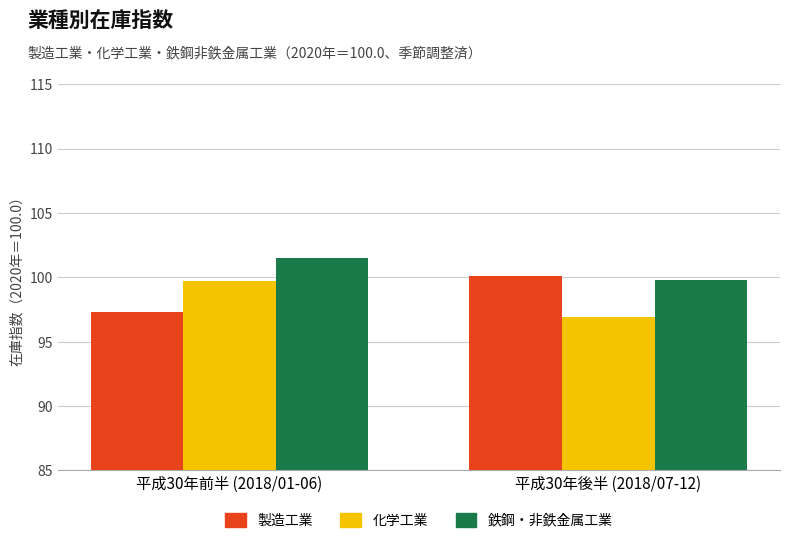

What is the difference between the highest and lowest values at 平成30年後半 (2018/07-12)?

3.2